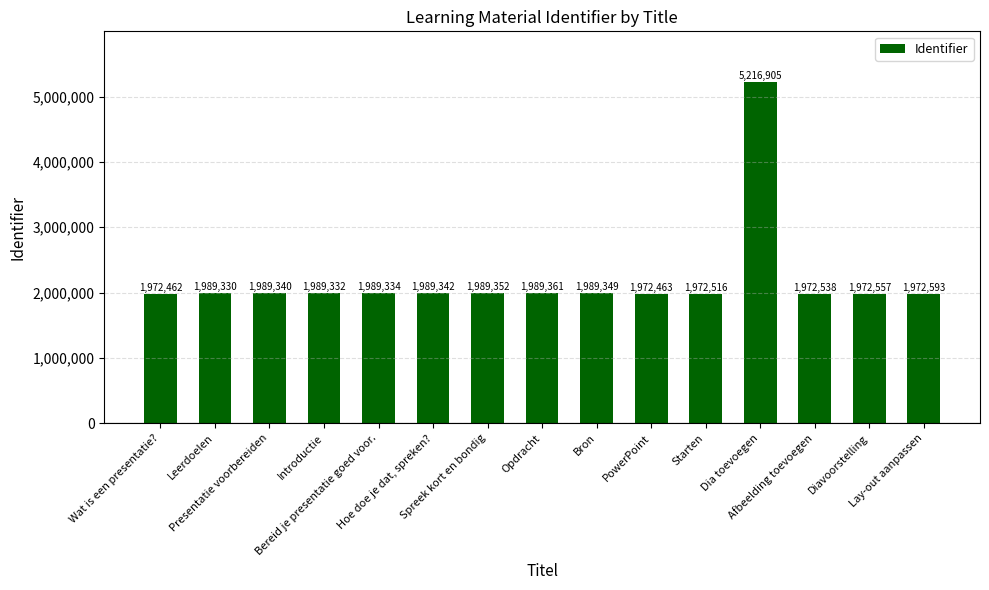

What is the maximum value shown in the chart?

5216905